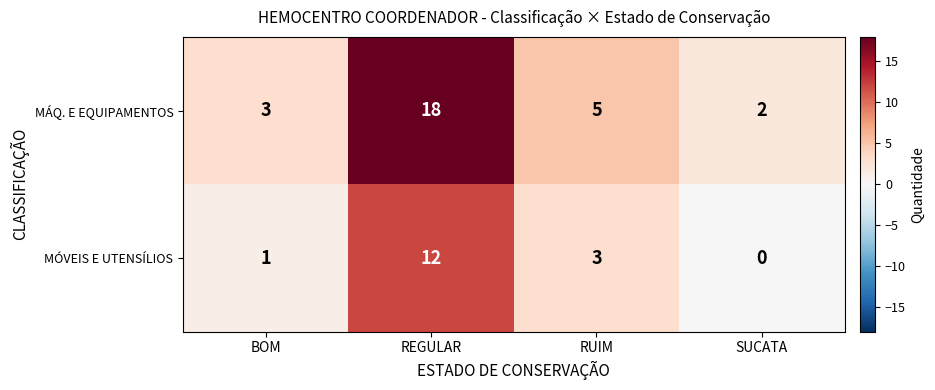

At SUCATA, list the series in order from largest to smallest.

MÁQ. E EQUIPAMENTOS, MÓVEIS E UTENSÍLIOS